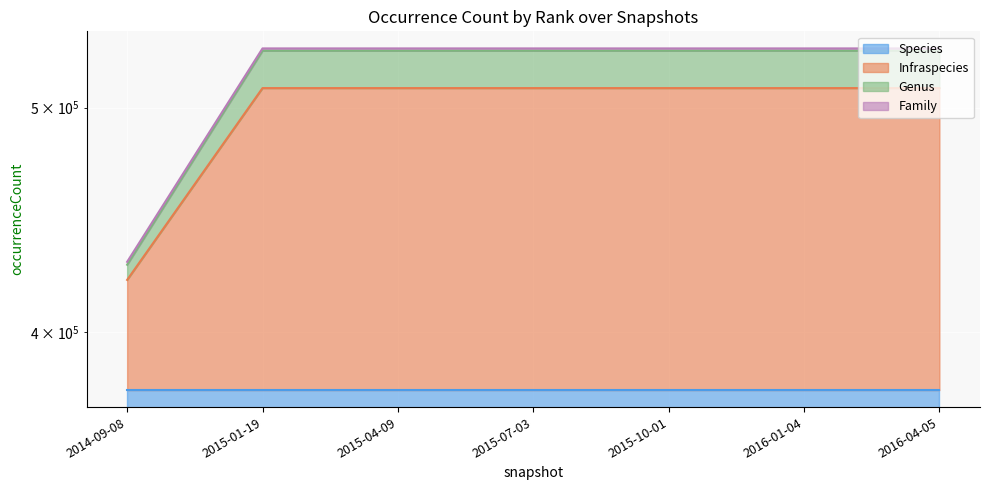

What is the difference between the maximum and minimum values in the Infraspecies series?

88405